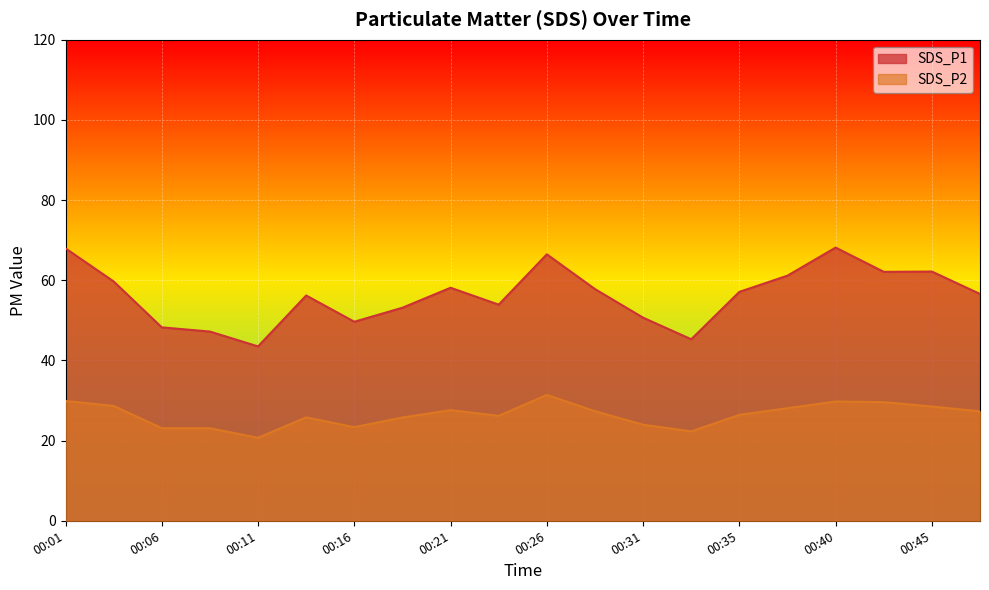

What is the sum of all SDS_P2 values?

528.8